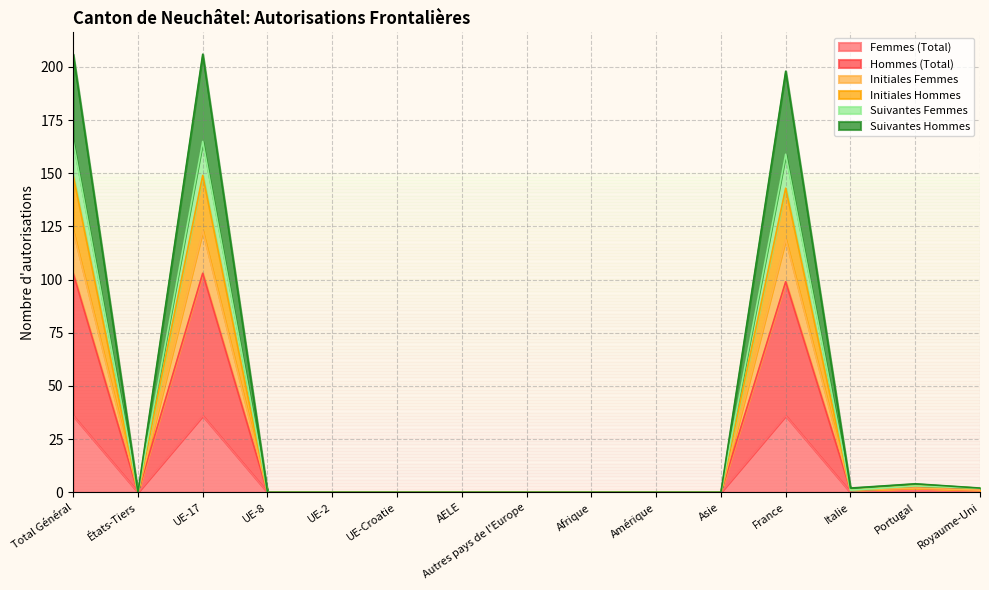

True or false: Hommes (Total) has a value of 3 at Portugal.

True